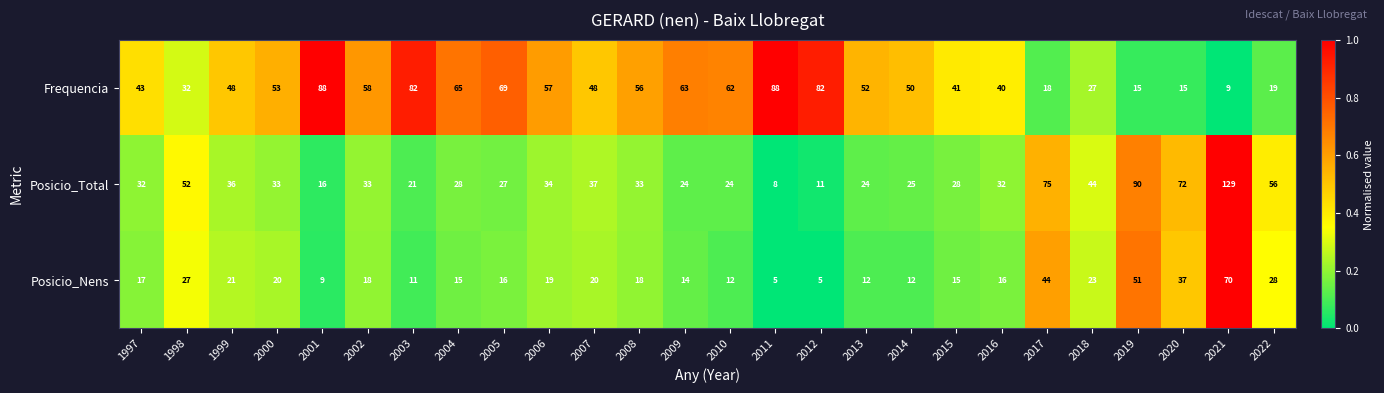

What is the maximum value shown in the chart?

129